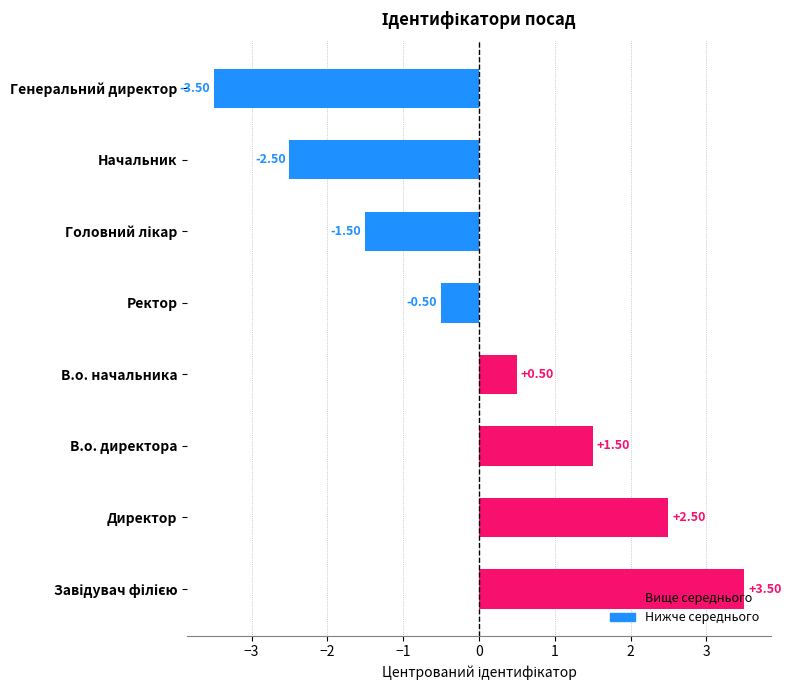

What is the difference between the maximum and second lowest values?

6.0